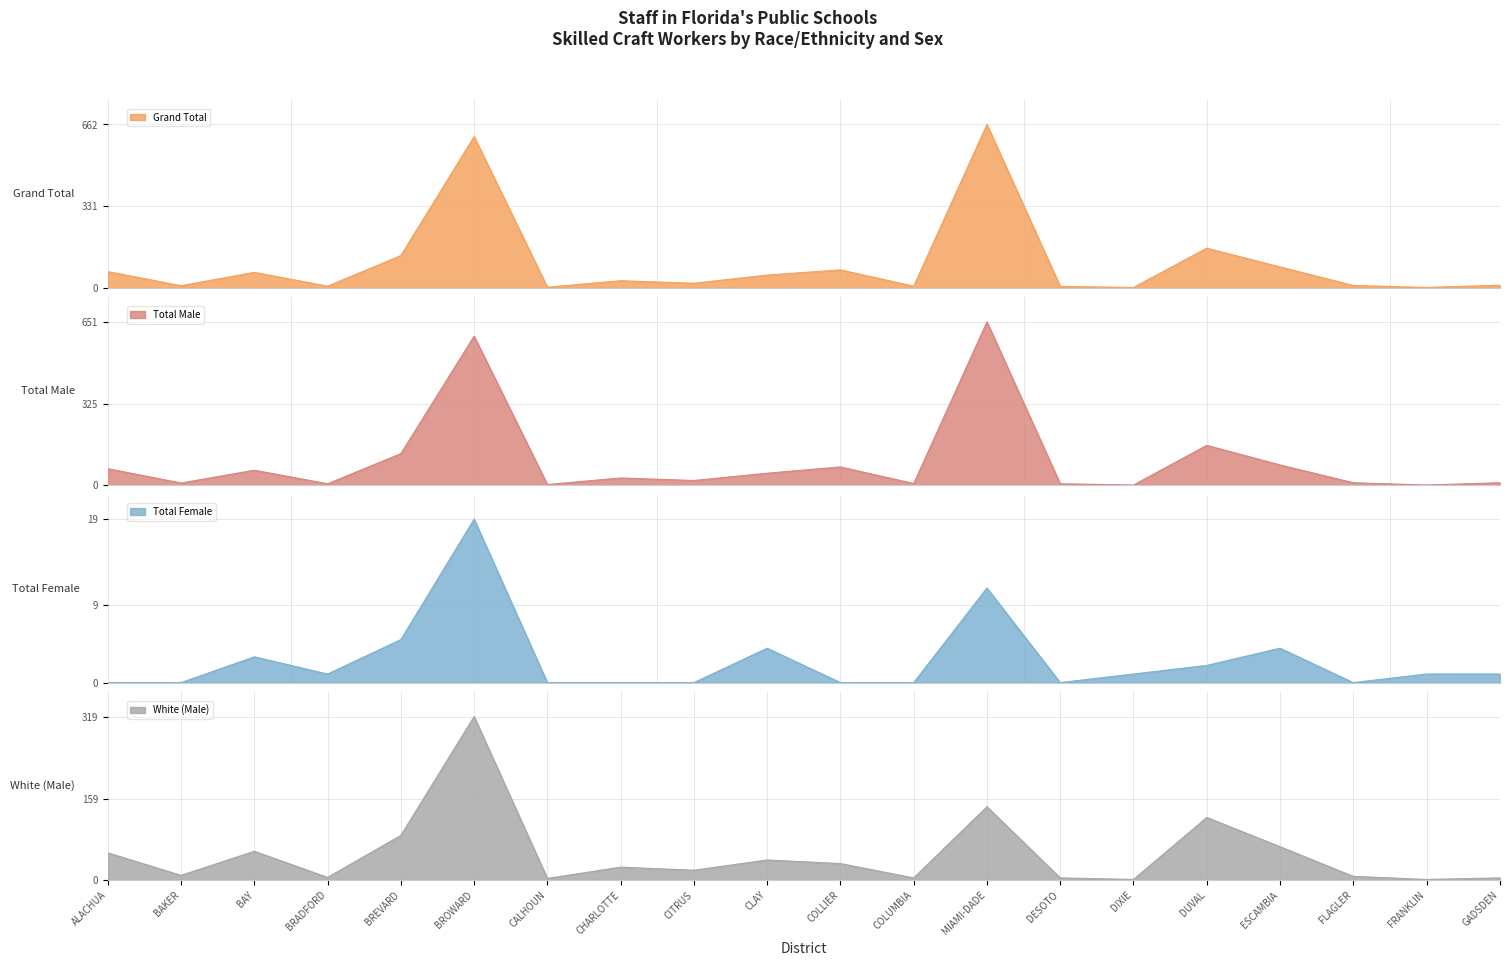

Does the chart have visible grid lines?

Yes